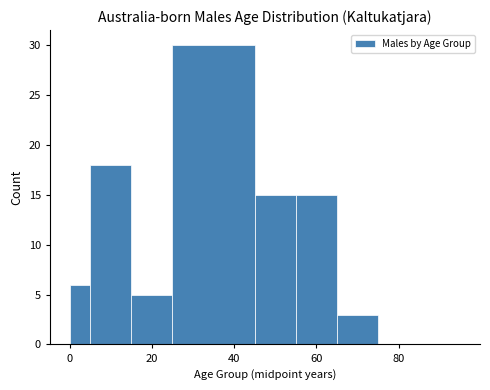

Around what value on the x-axis is the tallest bar? Give the approximate position of its centre, as read against the axis.

36